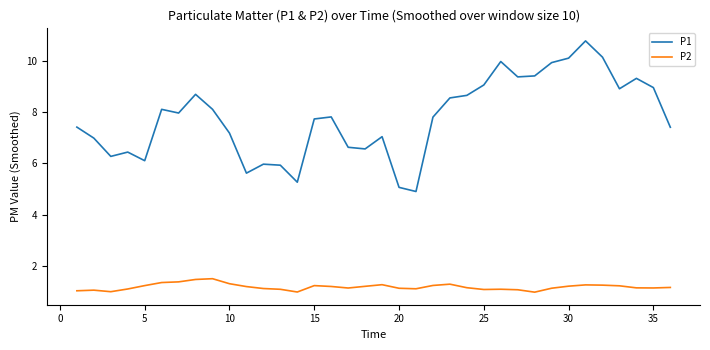

What are all the series names shown in the legend?

P1, P2